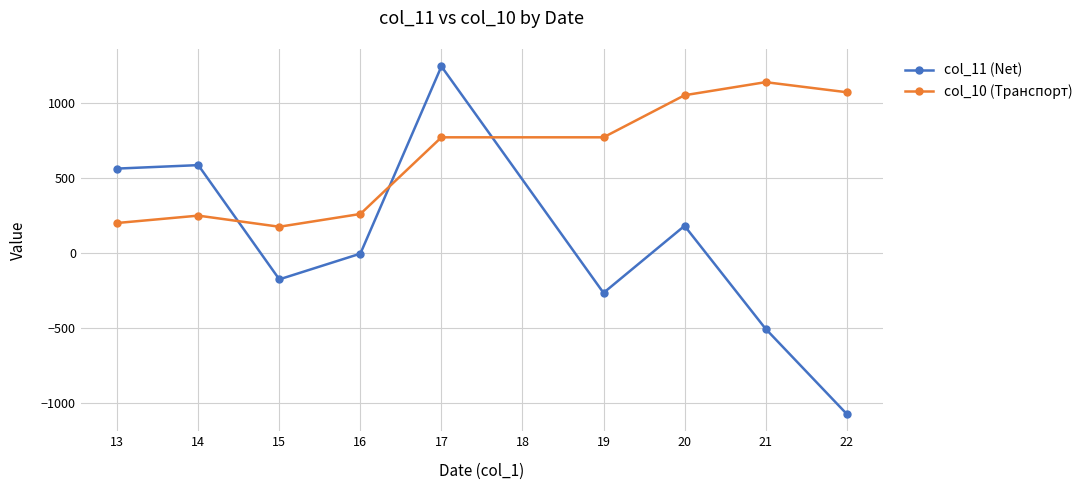

Count the number of categories in the chart.

9